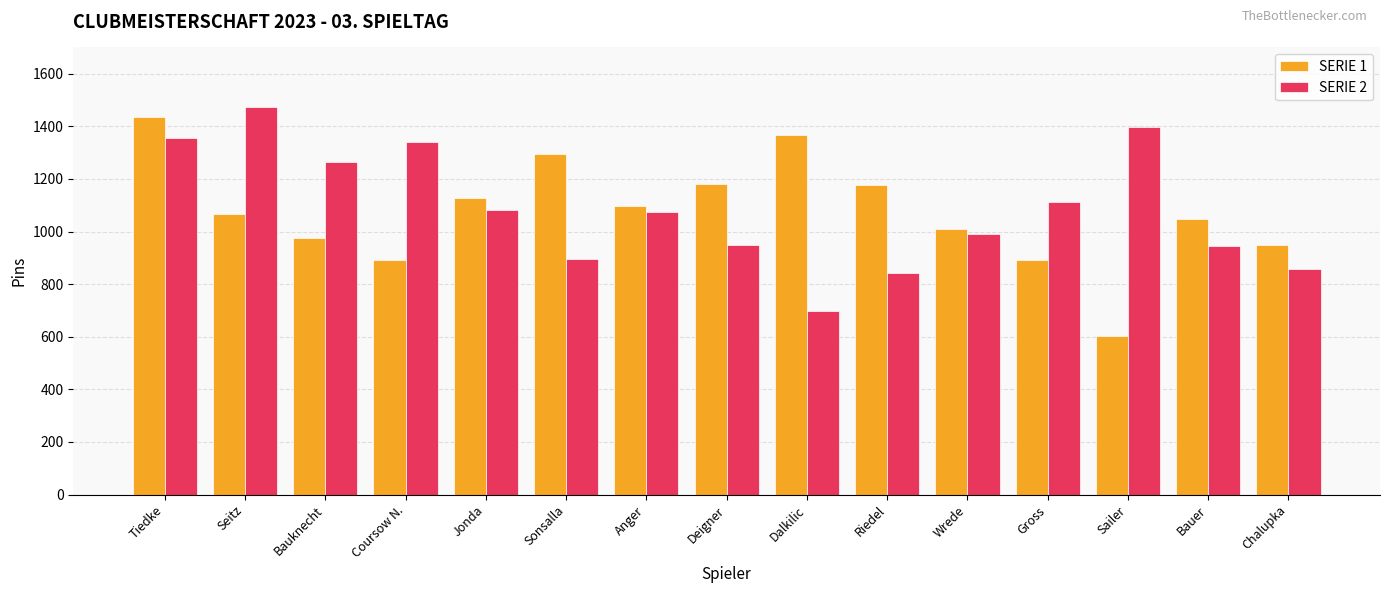

Count the number of categories in the chart.

15